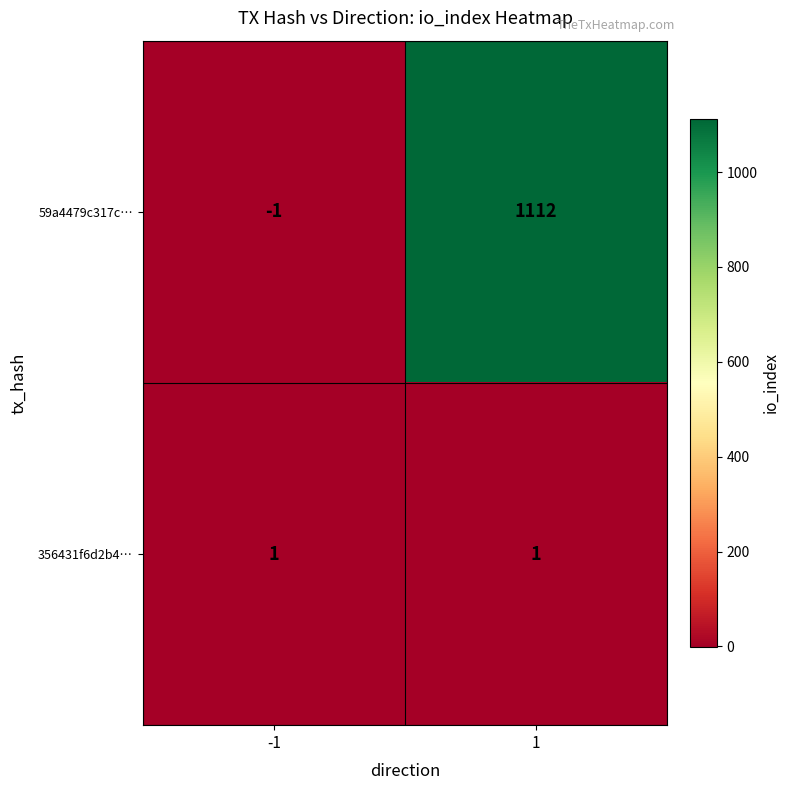

How many categories are shown in the chart?

2